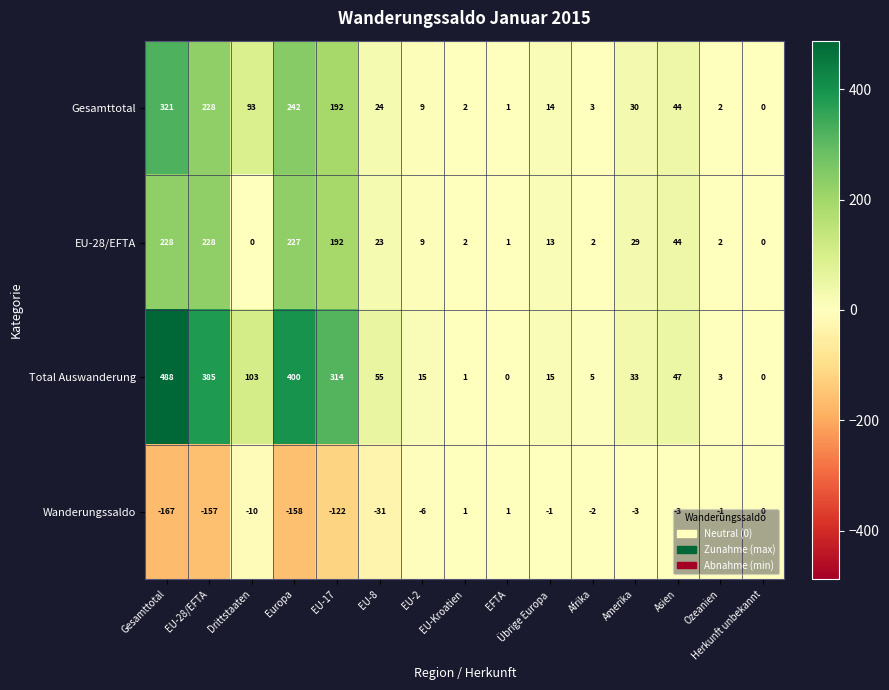

What is the difference between the maximum and second lowest values in the Total Auswanderung series?

488